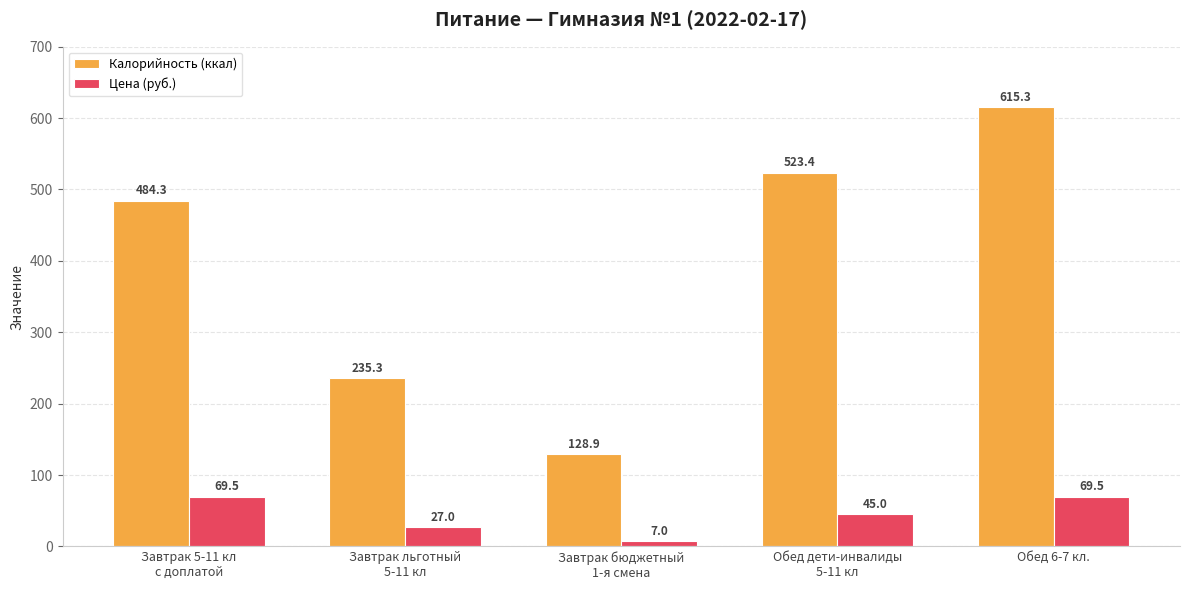

How many data points in Калорийность (ккал) are above 484?

3